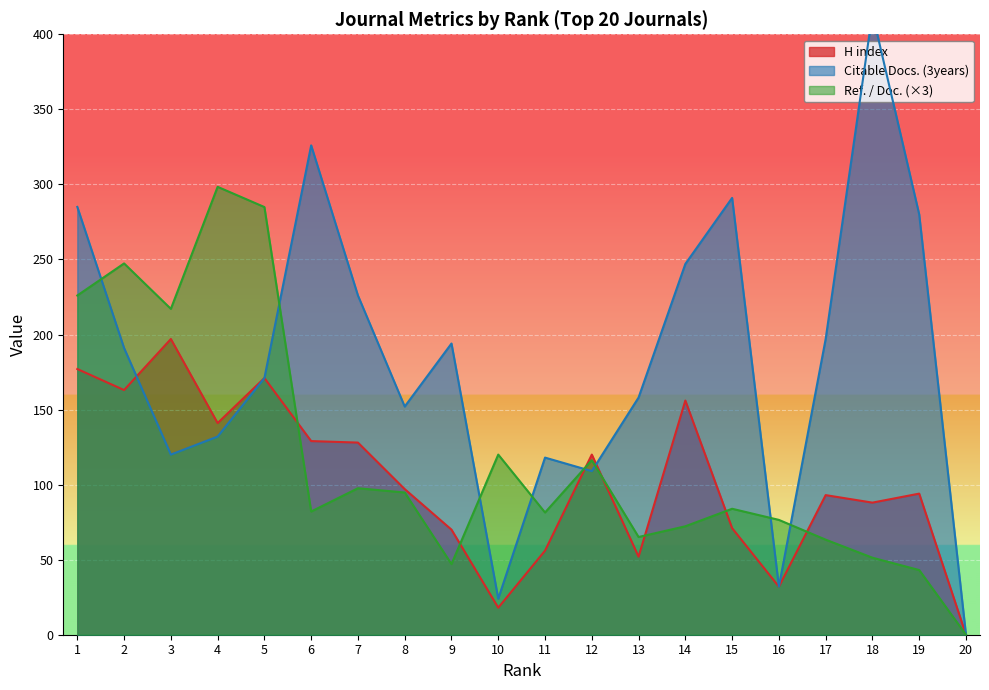

What is the average value of the H index series?

102.7